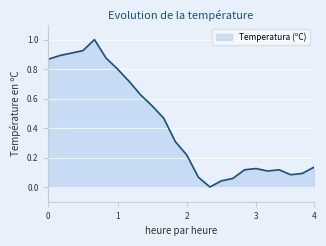

What is the difference between the maximum and minimum values?

1.0